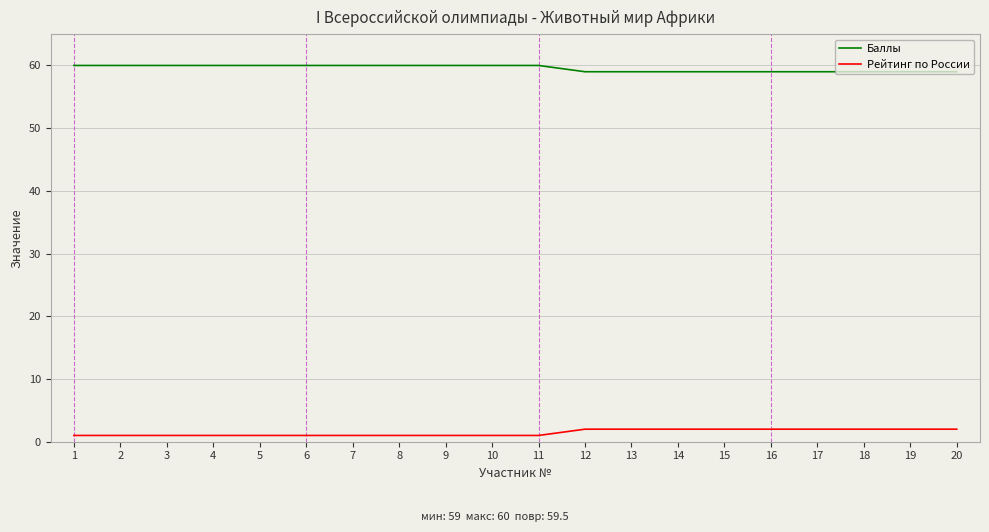

True or false: Баллы has a value of 15 at 10.

False